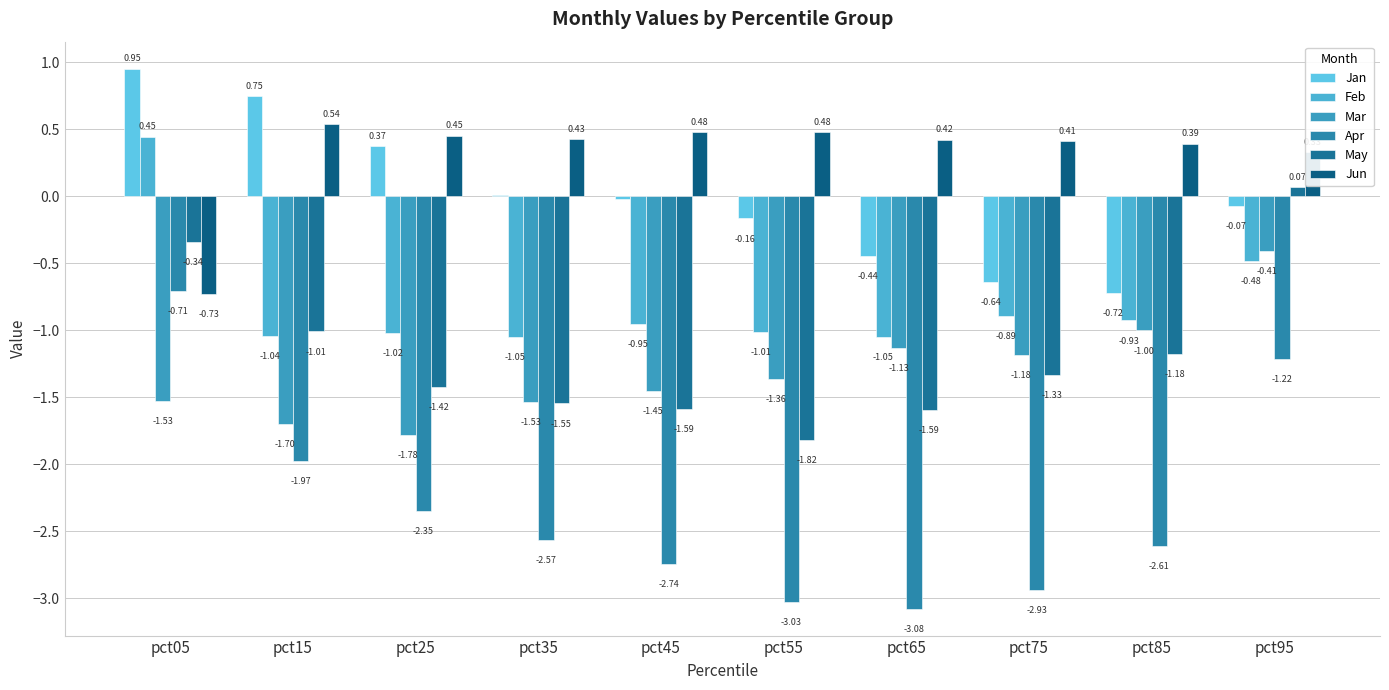

Which series has the largest range (max minus min)?

Apr